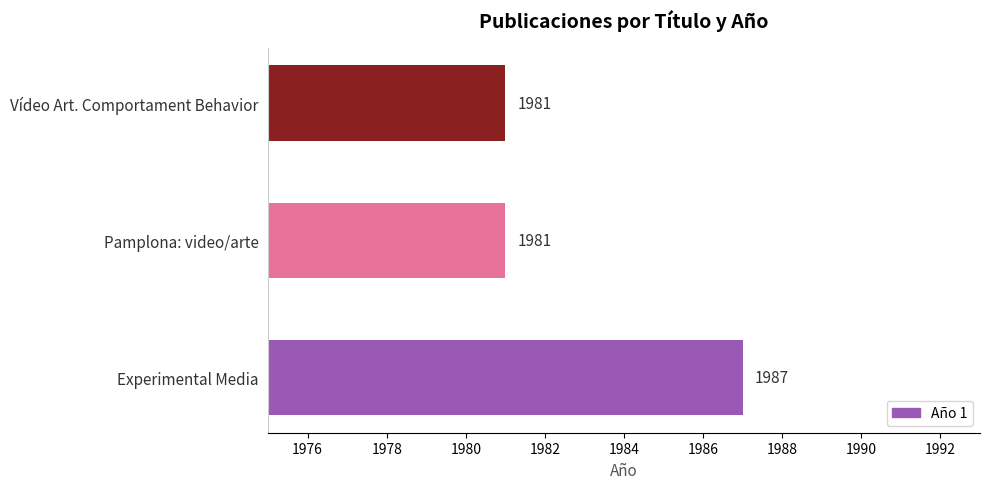

Count the values in the range 1981 to 1987.

3